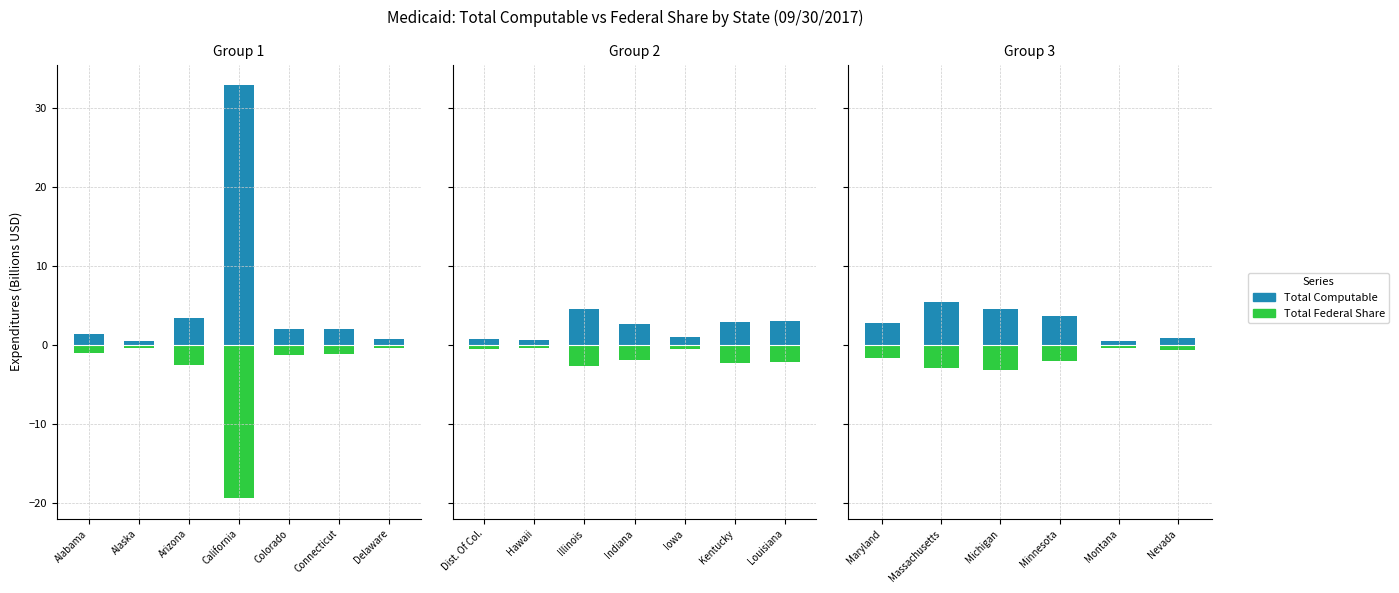

Which series has the largest total across all categories?

Total Computable